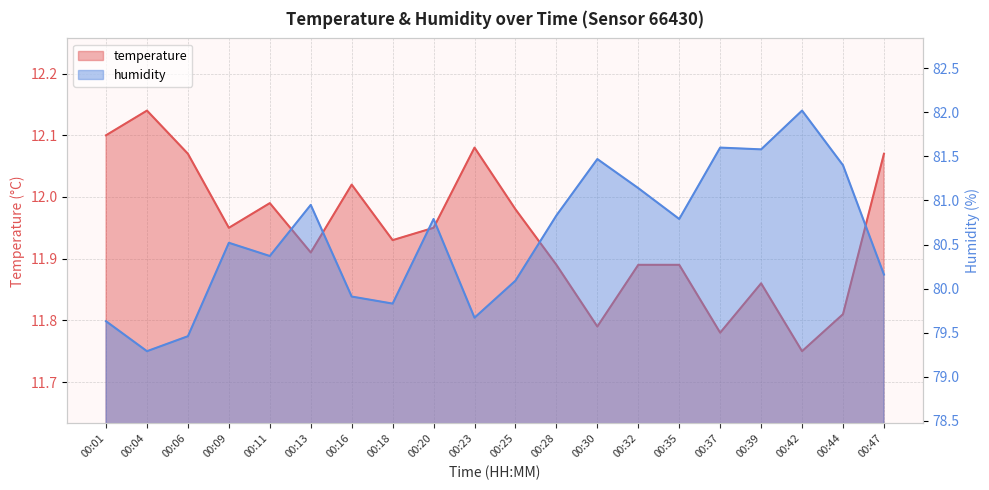

Is the value of humidity at 00:39 greater than the value of temperature at 00:04?

Yes